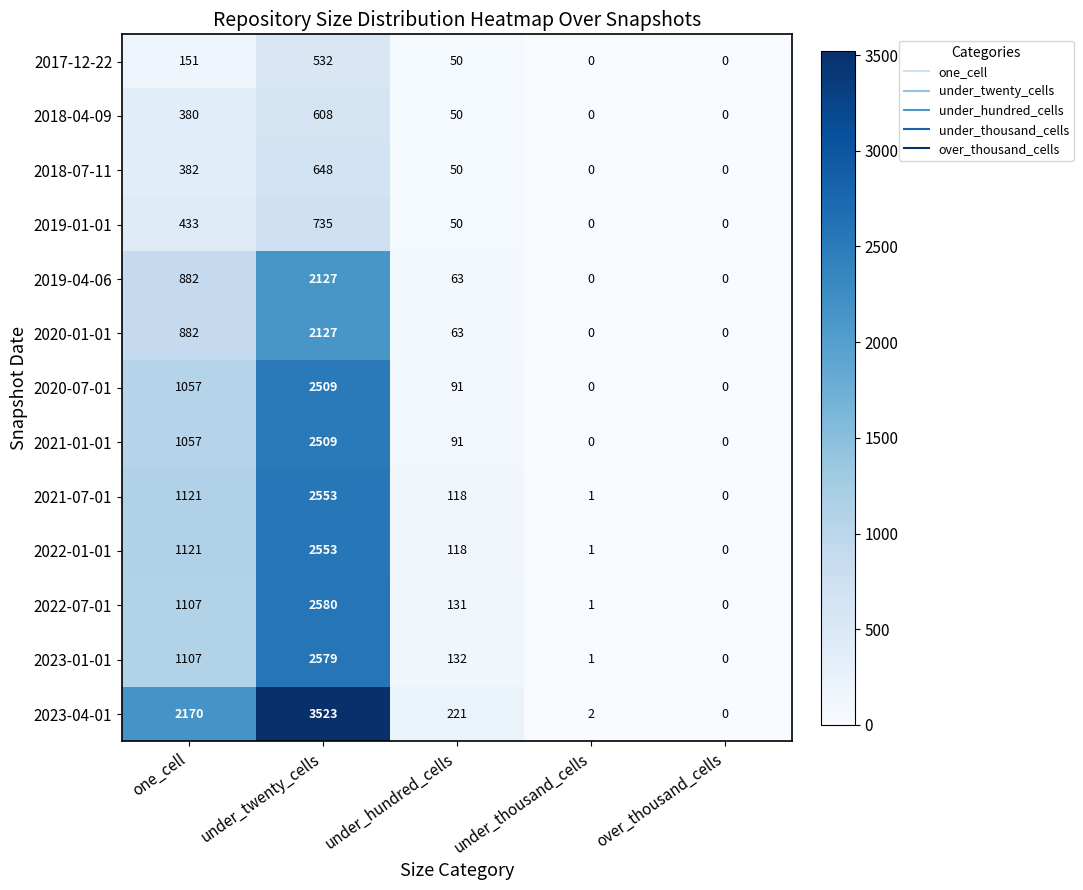

True or false: 2019-01-01 has a value of -510 at over_thousand_cells.

False